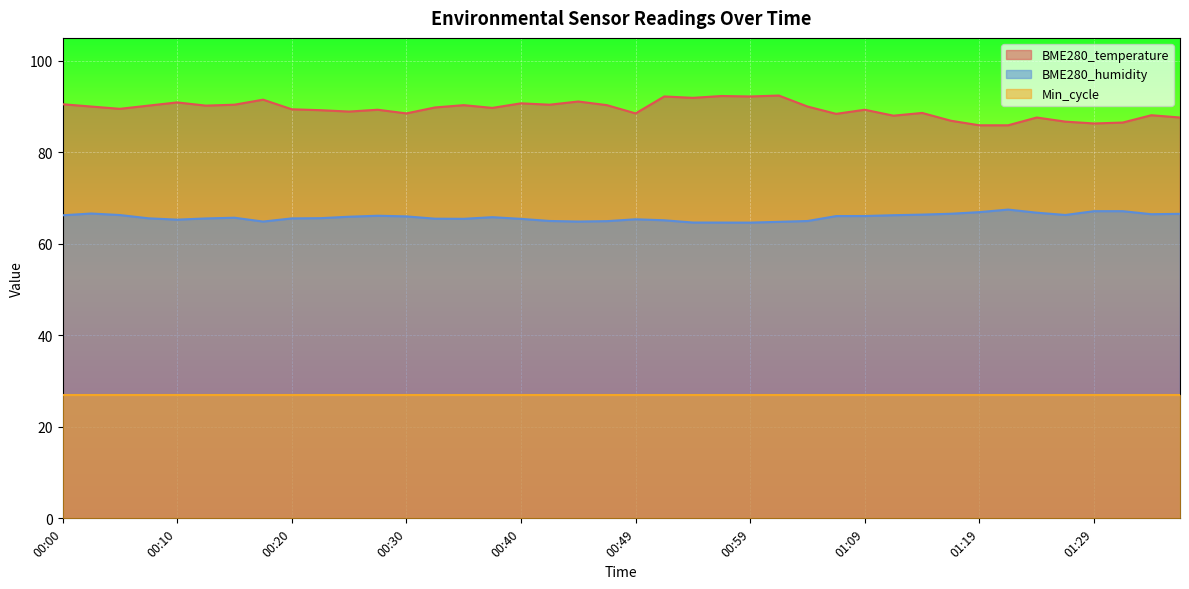

Is it true that BME280_temperature equals 150.7 at 01:24?

False